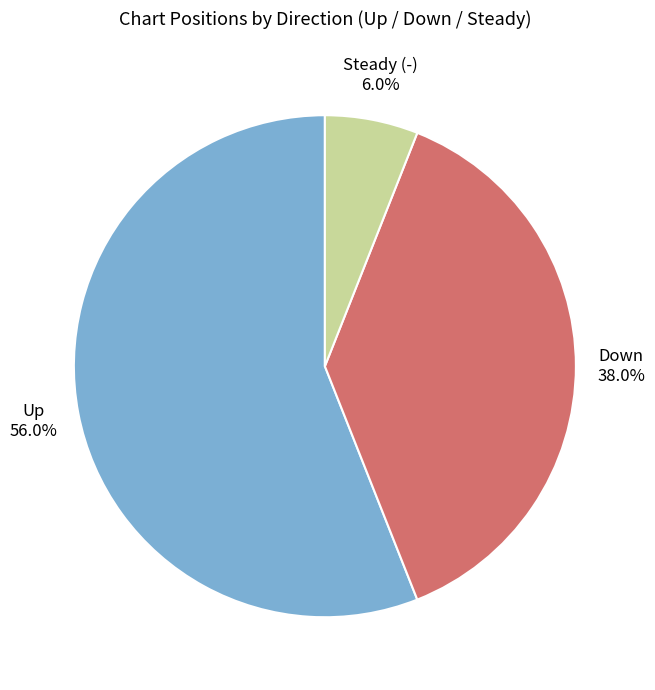

What is the smallest slice in the pie chart?

Steady (-)